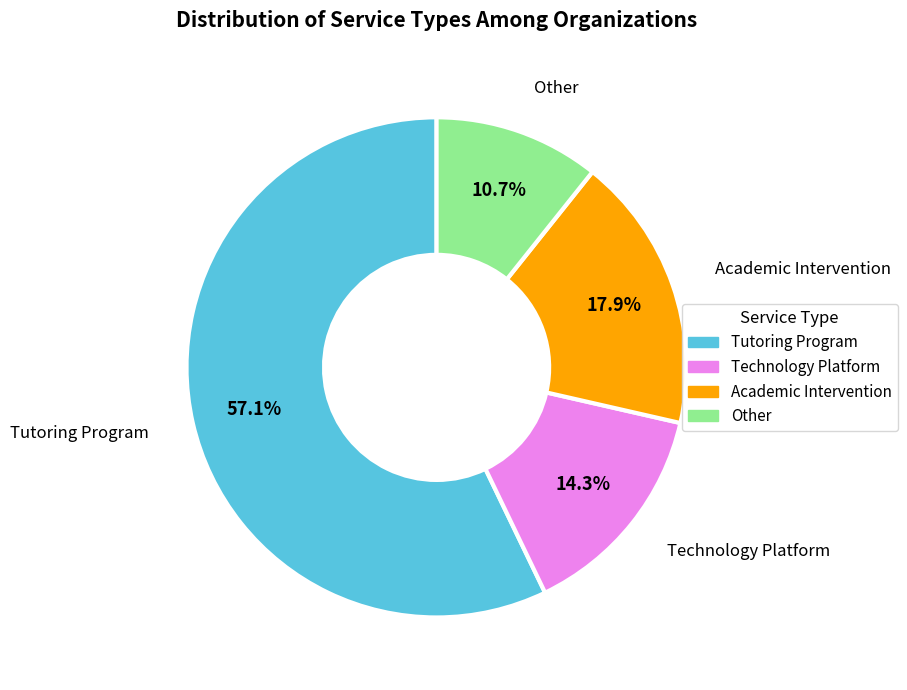

What percentage is NOT represented by Tutoring Program?

42.9%